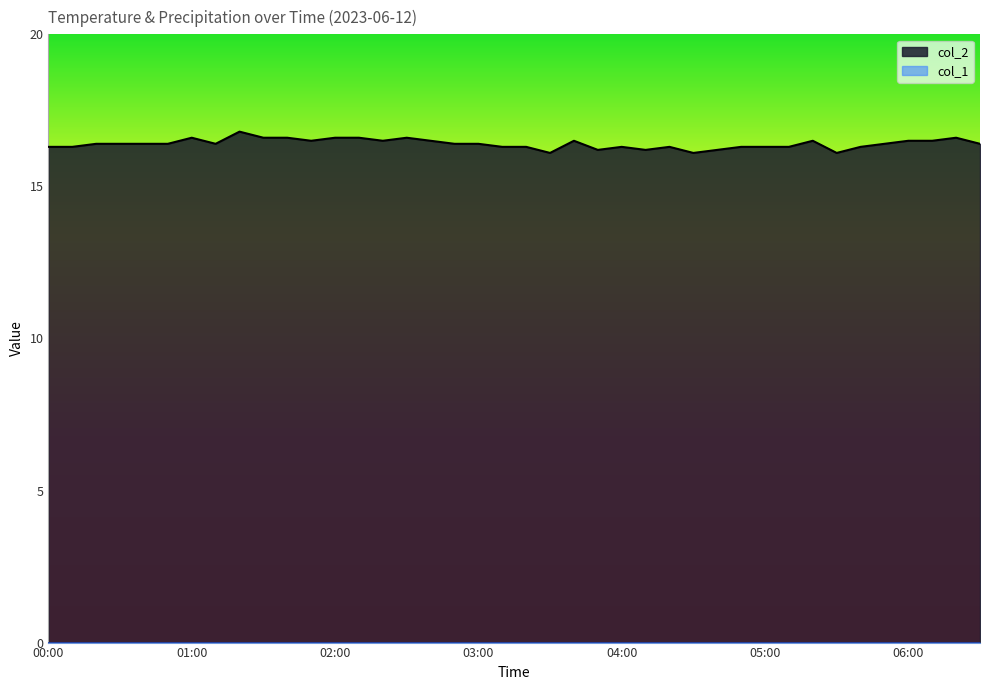

What is the approximate value at 05:20?

16.5